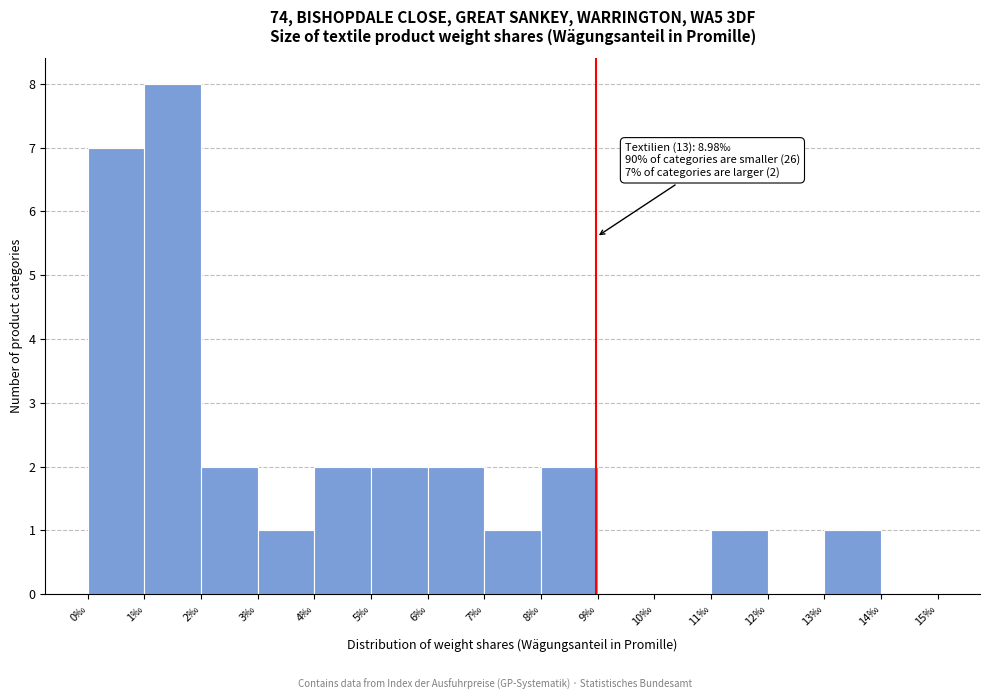

Which range on the x-axis has the tallest bar?

1 to 2